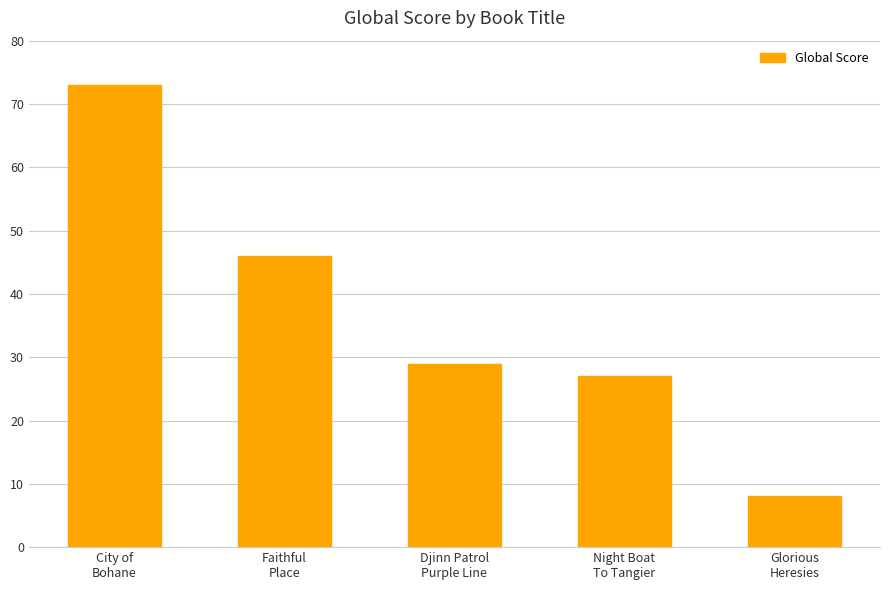

What value does the data have at City of
Bohane, to the nearest 5?

75